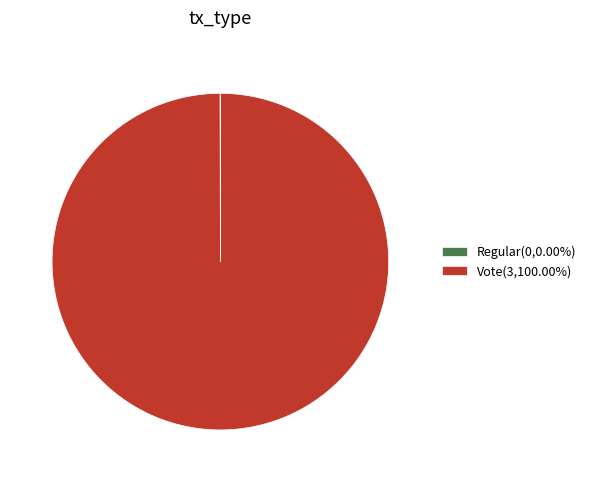

Which slice represents more than half of the pie?

Vote